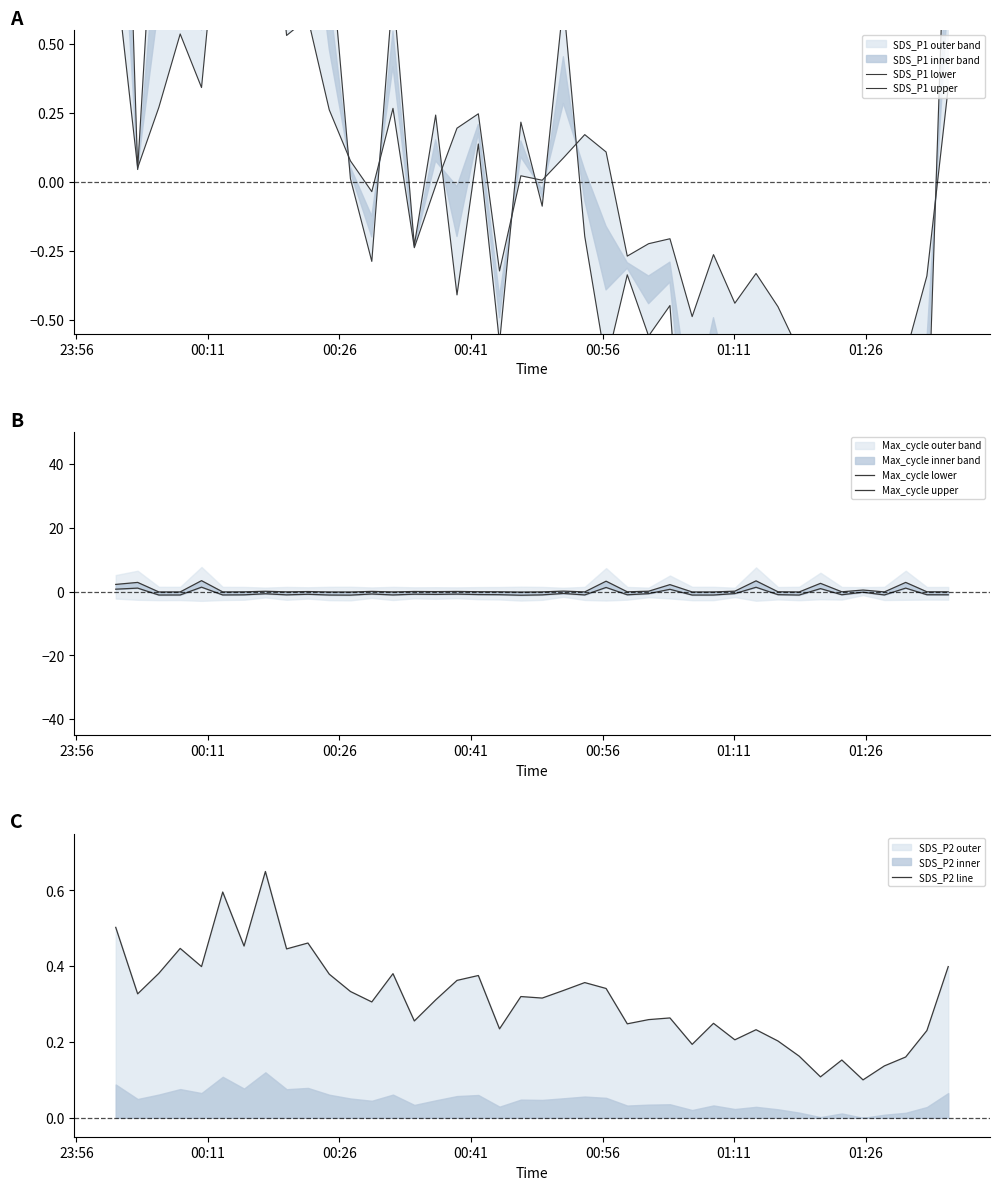

What is the value of the Max_cycle upper point at the 29th from the left?

-0.1